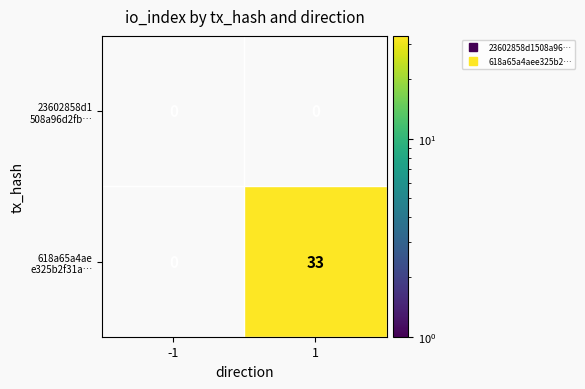

What is the difference between the highest and lowest values at 1?

33